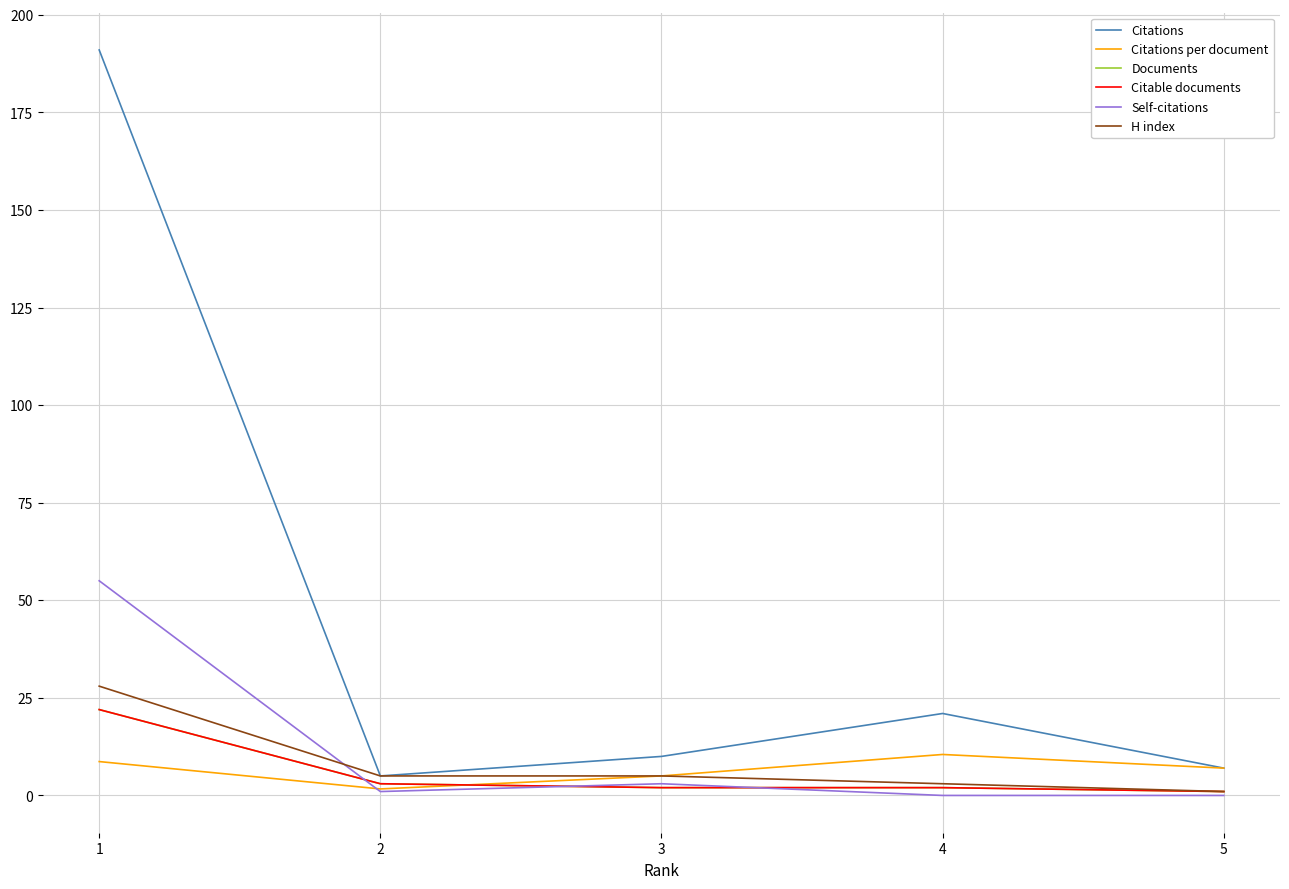

What is the difference between the maximum and minimum values in the Citations per document series?

8.8